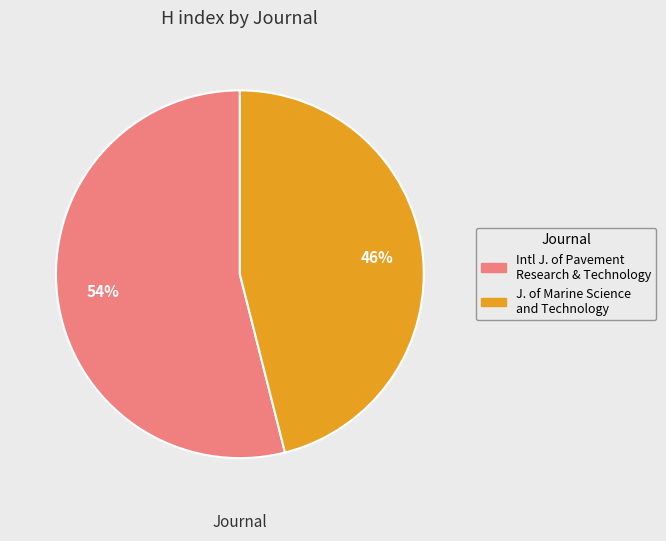

Which slice represents more than half of the pie?

Intl J. of Pavement Research & Technology